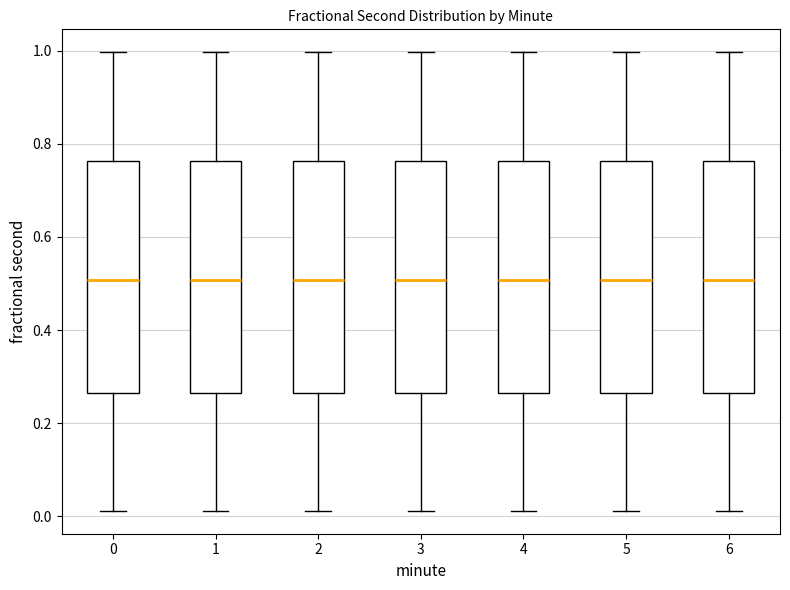

Reading left to right, transcribe this box plot: for each box, give where its median line is, the range the box spans, and where its two whiskers end, as read against the y-axis. The values are not printed on the chart, so give them approximately, as read against the axis.

0: median 0.50, box 0.26 to 0.76, whiskers 0.02 to 1.00
1: median 0.50, box 0.26 to 0.76, whiskers 0.02 to 1.00
2: median 0.50, box 0.26 to 0.76, whiskers 0.02 to 1.00
3: median 0.50, box 0.26 to 0.76, whiskers 0.02 to 1.00
4: median 0.50, box 0.26 to 0.76, whiskers 0.02 to 1.00
5: median 0.50, box 0.26 to 0.76, whiskers 0.02 to 1.00
6: median 0.50, box 0.26 to 0.76, whiskers 0.02 to 1.00